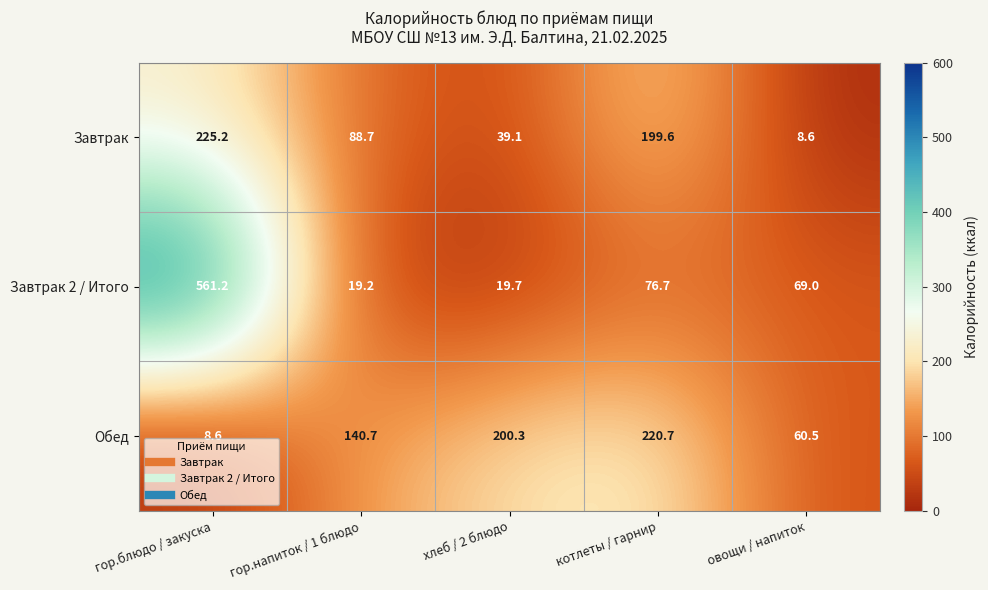

What is the minimum value shown in the chart?

8.6